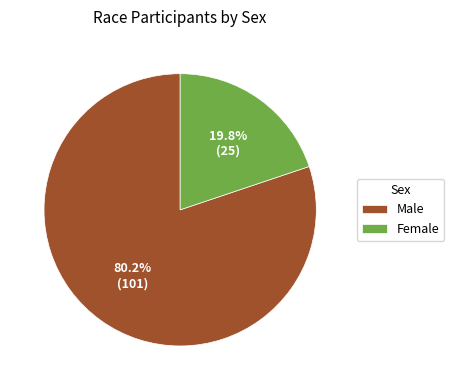

To the nearest percent, what is the average slice percentage?

50%